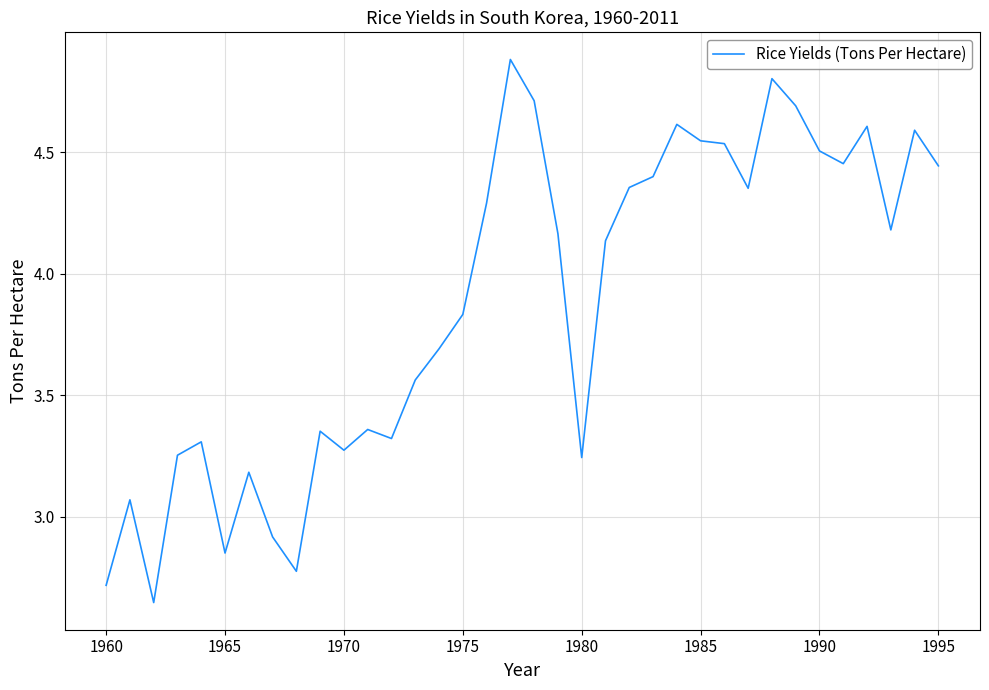

Is this an area chart (filled region under the line)?

No